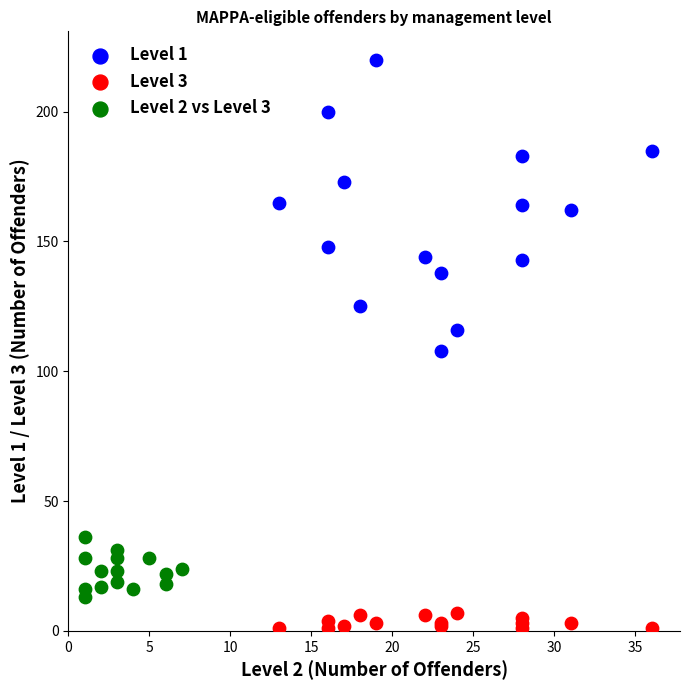

Which series reaches the maximum Y coordinate?

Level 1